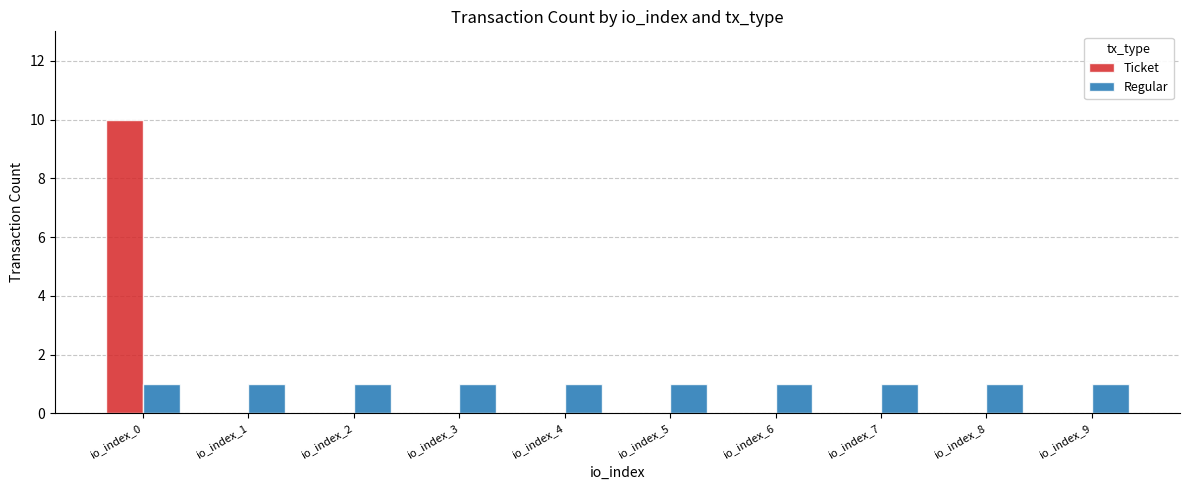

At which category does the chart reach its peak across all series?

io_index_0